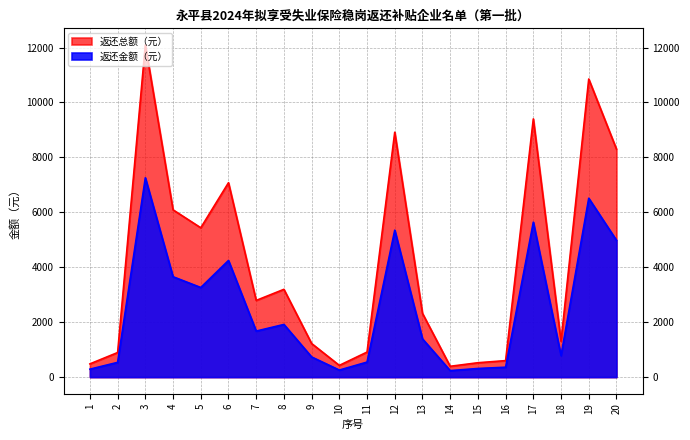

Where does the 返还总额（元） series first go above 2792?

3